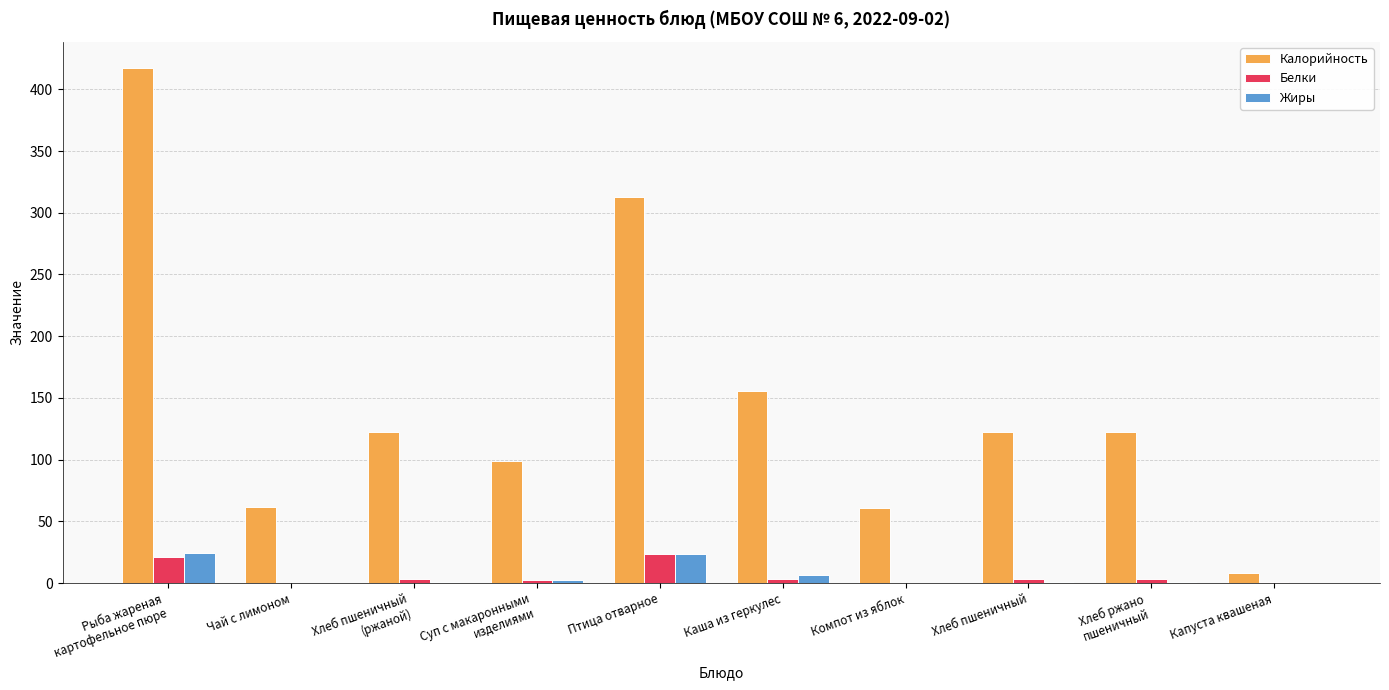

Where is Калорийность nearest to the value 213?

Каша из геркулес